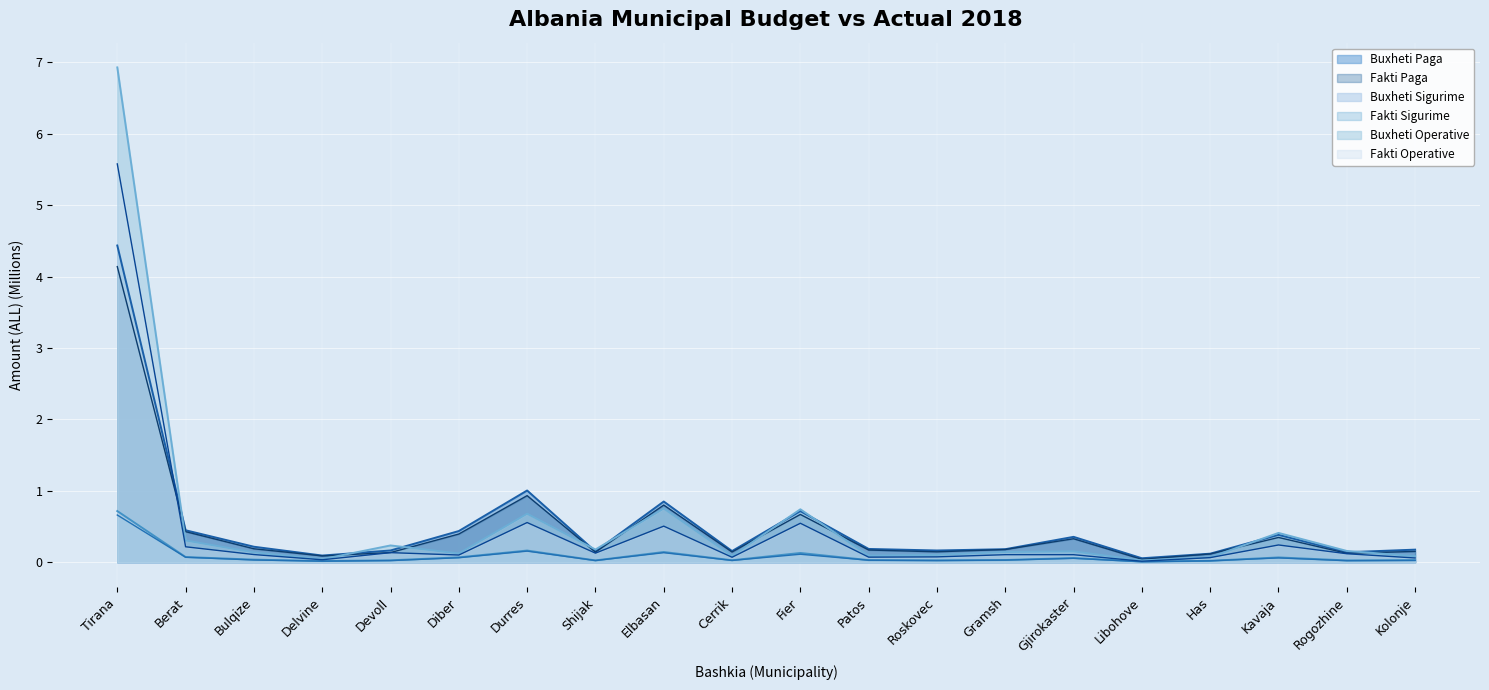

Reading left to right, extract all data points from this chart.

Buxheti Paga: Tirana=4.4	Berat=0.4	Bulqize=0.2	Delvine=0.1	Devoll=0.2	Diber=0.4	Durres=1.0	Shijak=0.2	Elbasan=0.9	Cerrik=0.2	Fier=0.7	Patos=0.2	Roskovec=0.2	Gramsh=0.2	Gjirokaster=0.4	Libohove=0.1	Has=0.1	Kavaja=0.4	Rogozhine=0.1	Kolonje=0.2
Fakti Paga: Tirana=4.1	Berat=0.4	Bulqize=0.2	Delvine=0.1	Devoll=0.1	Diber=0.4	Durres=0.9	Shijak=0.1	Elbasan=0.8	Cerrik=0.1	Fier=0.7	Patos=0.2	Roskovec=0.1	Gramsh=0.2	Gjirokaster=0.3	Libohove=0.0	Has=0.1	Kavaja=0.3	Rogozhine=0.1	Kolonje=0.2
Buxheti Sigurime: Tirana=0.7	Berat=0.1	Bulqize=0.0	Delvine=0.0	Devoll=0.0	Diber=0.1	Durres=0.2	Shijak=0.0	Elbasan=0.1	Cerrik=0.0	Fier=0.1	Patos=0.0	Roskovec=0.0	Gramsh=0.0	Gjirokaster=0.1	Libohove=0.0	Has=0.0	Kavaja=0.1	Rogozhine=0.0	Kolonje=0.0
Fakti Sigurime: Tirana=0.7	Berat=0.1	Bulqize=0.0	Delvine=0.0	Devoll=0.0	Diber=0.1	Durres=0.2	Shijak=0.0	Elbasan=0.1	Cerrik=0.0	Fier=0.1	Patos=0.0	Roskovec=0.0	Gramsh=0.0	Gjirokaster=0.1	Libohove=0.0	Has=0.0	Kavaja=0.1	Rogozhine=0.0	Kolonje=0.0
Buxheti Operative: Tirana=6.9	Berat=0.3	Bulqize=0.1	Delvine=0.0	Devoll=0.2	Diber=0.1	Durres=0.7	Shijak=0.2	Elbasan=0.8	Cerrik=0.1	Fier=0.7	Patos=0.1	Roskovec=0.1	Gramsh=0.1	Gjirokaster=0.2	Libohove=0.0	Has=0.1	Kavaja=0.4	Rogozhine=0.2	Kolonje=0.1
Fakti Operative: Tirana=5.6	Berat=0.2	Bulqize=0.1	Delvine=0.0	Devoll=0.1	Diber=0.1	Durres=0.6	Shijak=0.1	Elbasan=0.5	Cerrik=0.1	Fier=0.5	Patos=0.1	Roskovec=0.1	Gramsh=0.1	Gjirokaster=0.1	Libohove=0.0	Has=0.1	Kavaja=0.2	Rogozhine=0.1	Kolonje=0.1